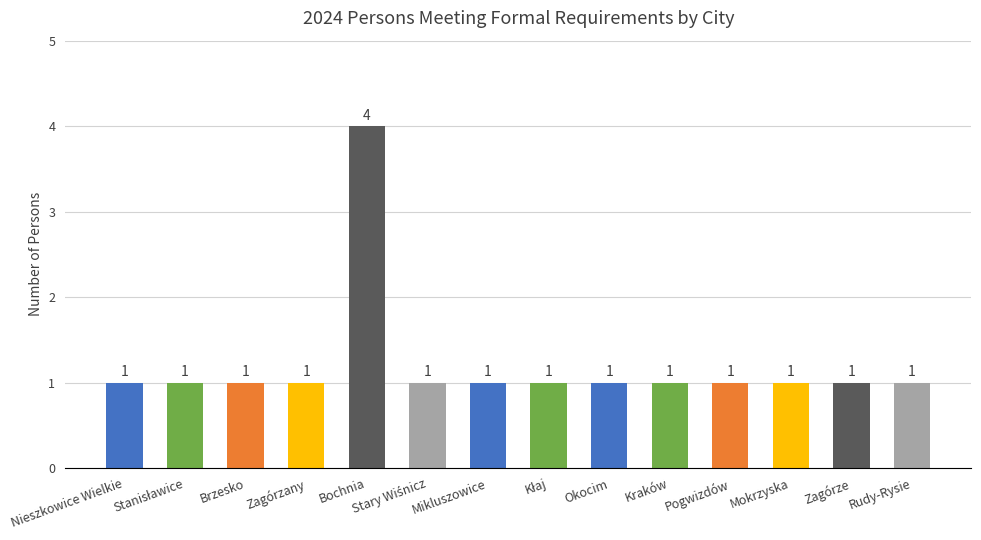

Approximately how many times larger is the value at Brzesko compared to Kraków?

1.0